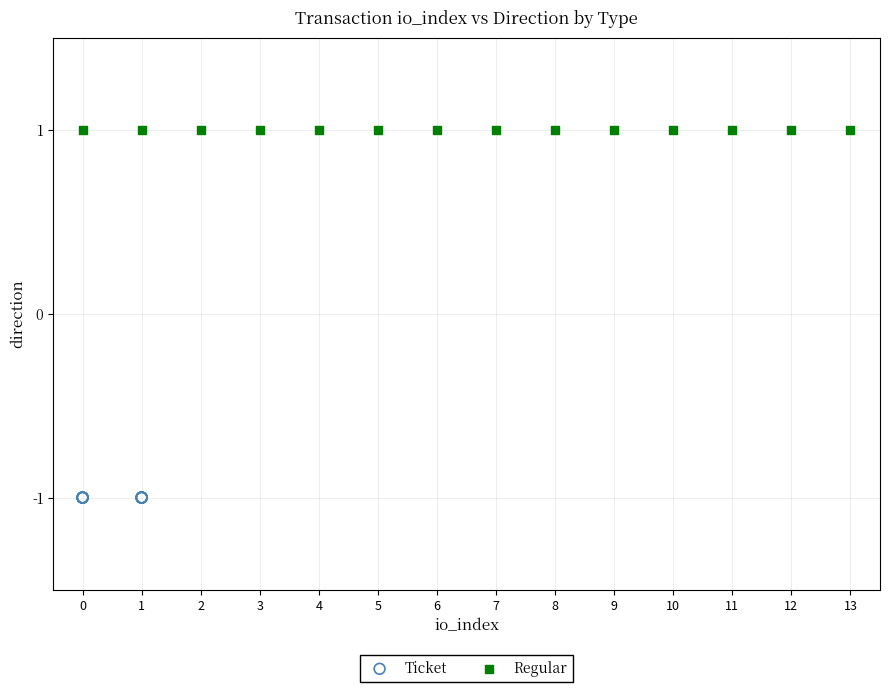

What are all the series names shown in the legend?

Ticket, Regular